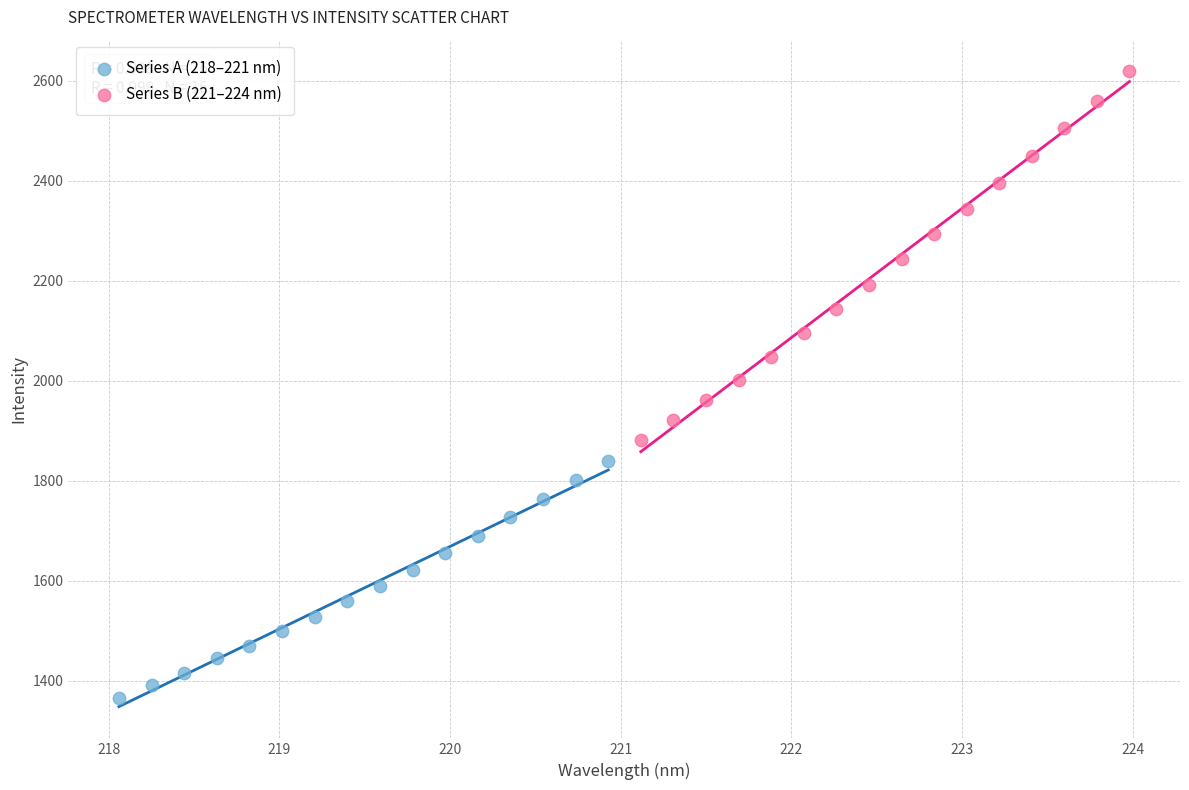

Which series reaches the maximum Y coordinate?

Series B (221–224 nm)